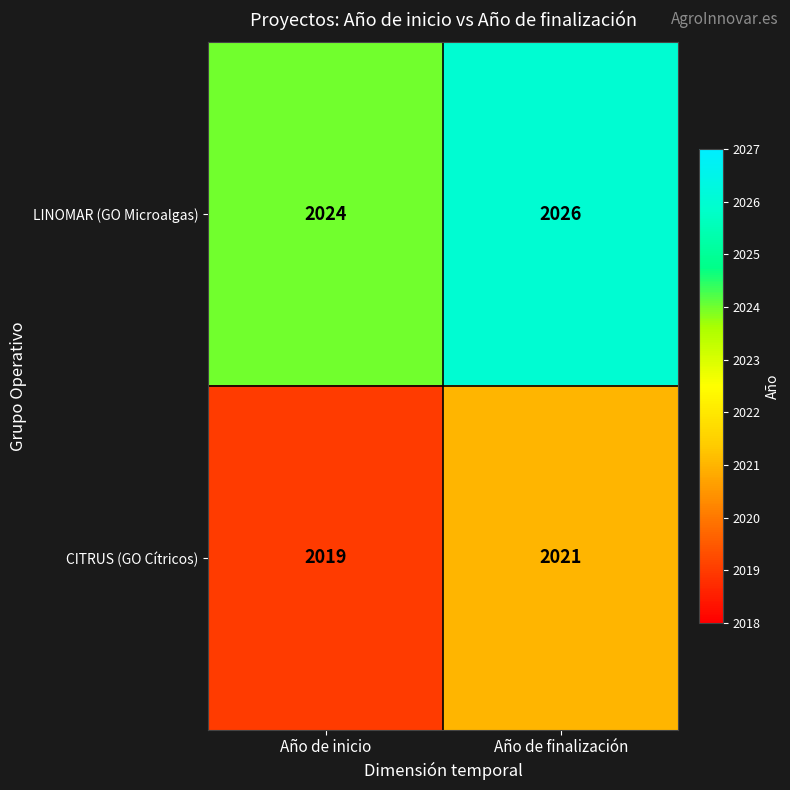

How many data points does each series have?

2